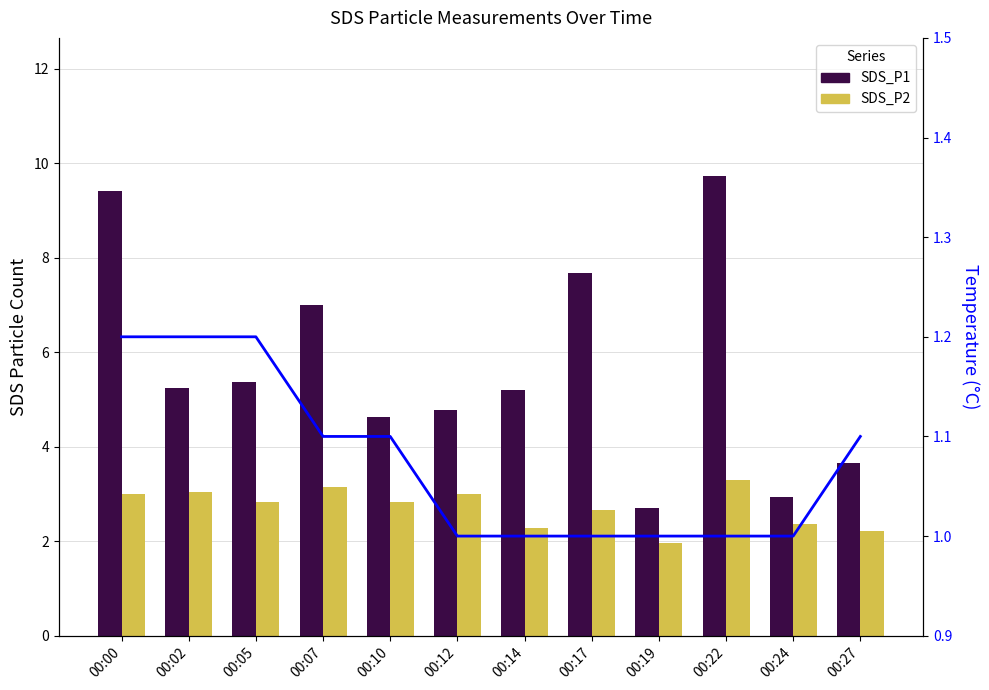

Where is SDS_P1 nearest to the value 6?

00:05